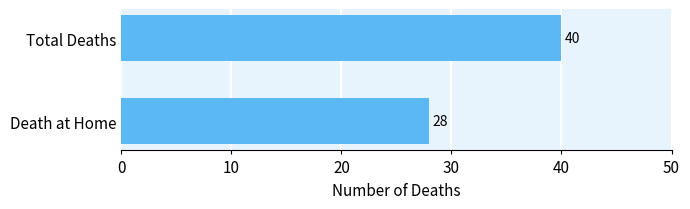

What is the sum of all values?

68